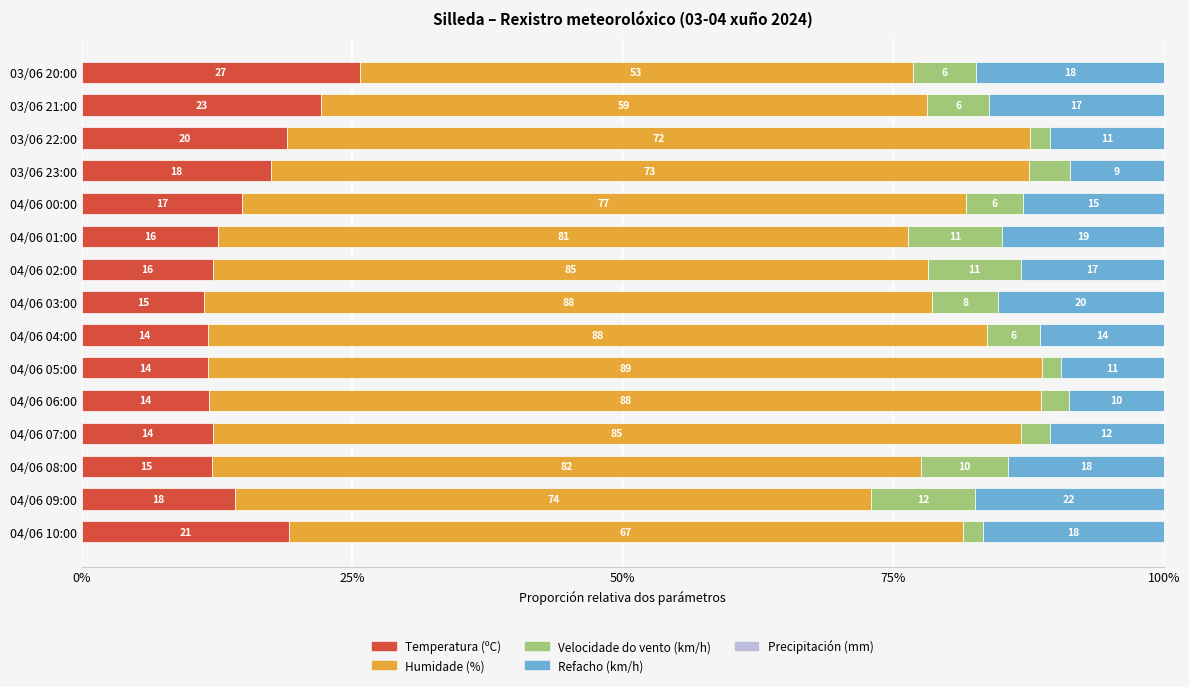

Reading right to left, transcribe all the data shown in this chart.

Temperatura (ºC): 25.7	22.1	19.0	17.5	14.8	12.6	12.1	11.3	11.6	11.7	11.8	12.1	12.0	14.1	19.1
Humidade (%): 51.2	56.0	68.6	70.1	67.0	63.8	66.1	67.3	72.0	77.1	76.9	74.7	65.6	58.8	62.3
Velocidade do vento (km/h): 5.8	5.7	1.9	3.8	5.2	8.7	8.6	6.1	4.9	1.7	2.6	2.6	8.0	9.5	1.9
Refacho (km/h): 17.4	16.1	10.5	8.6	13.0	15.0	13.2	15.3	11.5	9.5	8.7	10.5	14.4	17.5	16.7
Precipitación (mm): 0.7	0.7	0.7	0.7	0.7	0.7	0.7	0.7	0.7	0.7	0.7	0.7	0.7	0.7	0.7